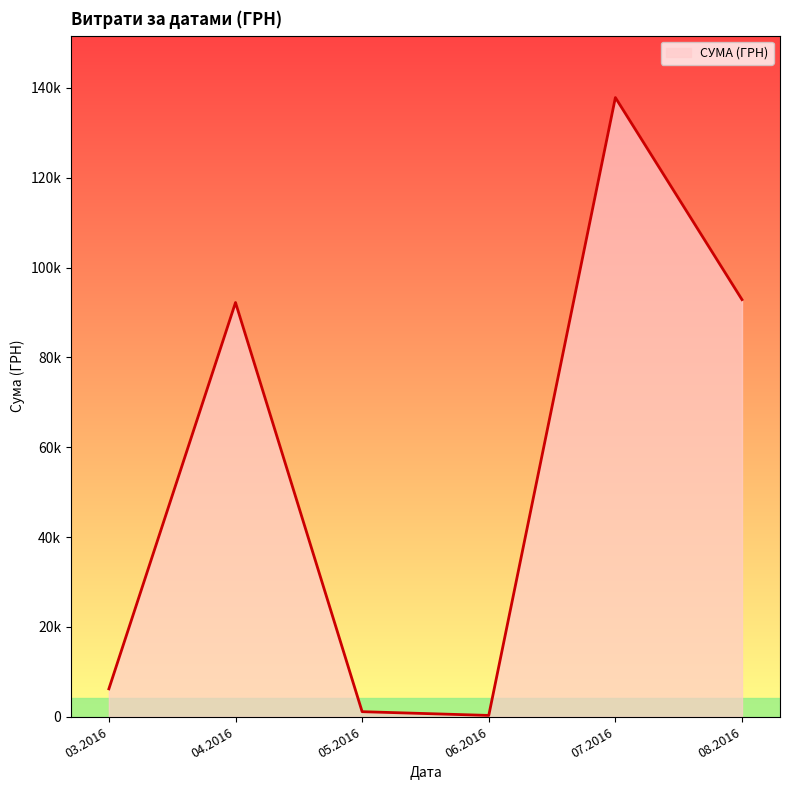

Does the chart display data point markers on the line(s)?

No